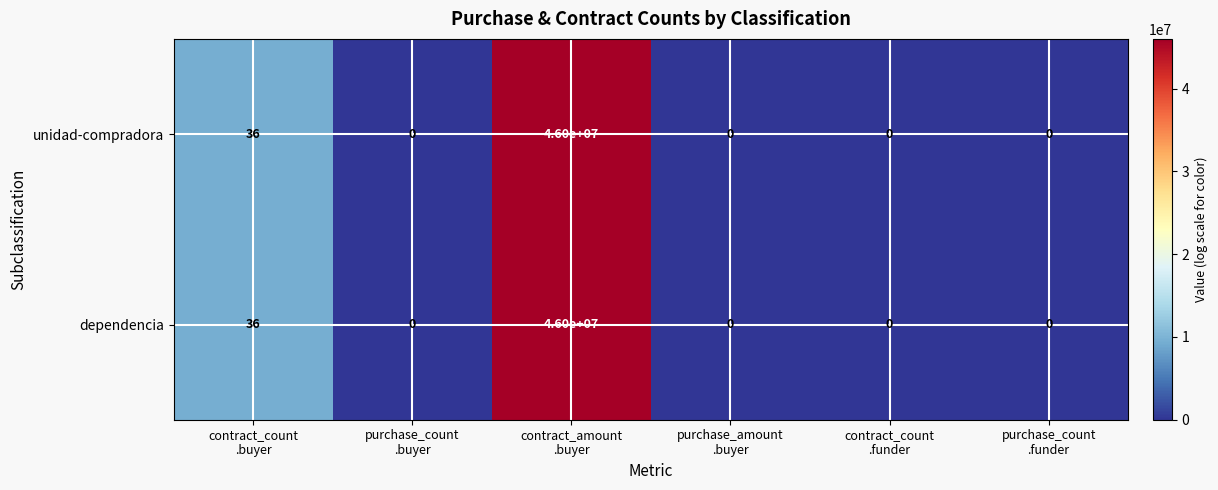

What is the maximum value for dependencia?

46000000